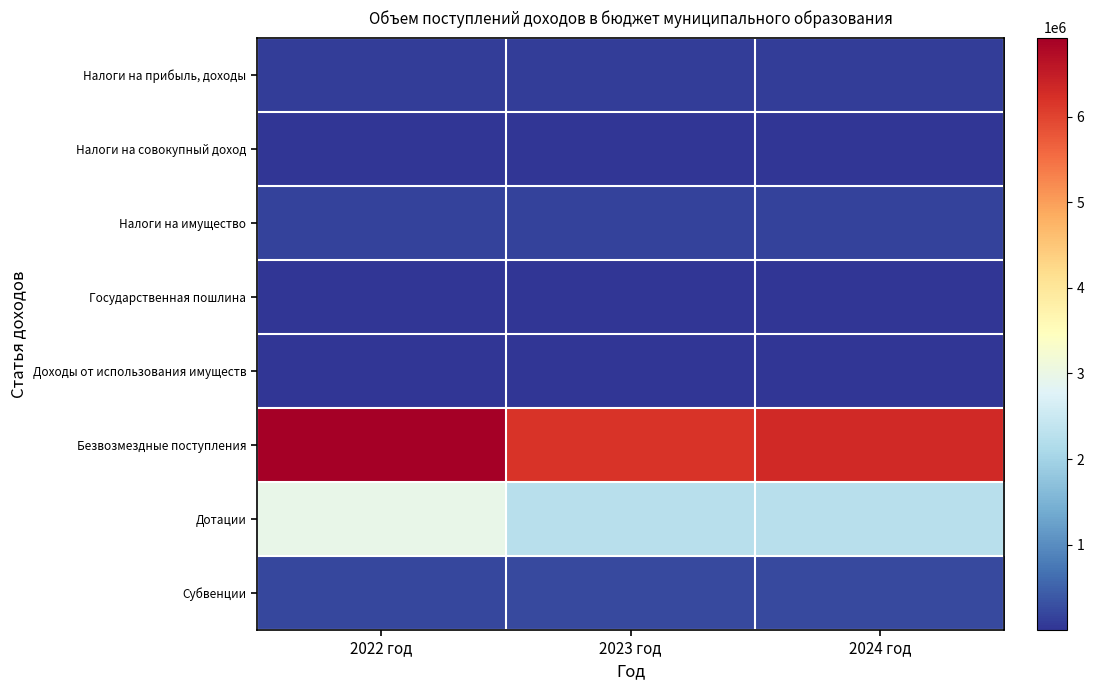

Reading right to left, what are all the values shown in this chart?

Налоги на прибыль, доходы: 2024 год=95000.0	2023 год=93000.0	2022 год=95000.0
Налоги на совокупный доход: 2024 год=2000.0	2023 год=2000.0	2022 год=2000.0
Налоги на имущество: 2024 год=143000.0	2023 год=141000.0	2022 год=138000.0
Государственная пошлина: 2024 год=3200.0	2023 год=3200.0	2022 год=3200.0
Доходы от использования имуществ: 2024 год=19375.0	2023 год=19375.0	2022 год=19375.0
Безвозмездные поступления: 2024 год=6324112.0	2023 год=6170745.0	2022 год=6923696.2
Дотации: 2024 год=2256190.0	2023 год=2254880.0	2022 год=2951640.0
Субвенции: 2024 год=230099.0	2023 год=222732.0	2022 год=215583.0